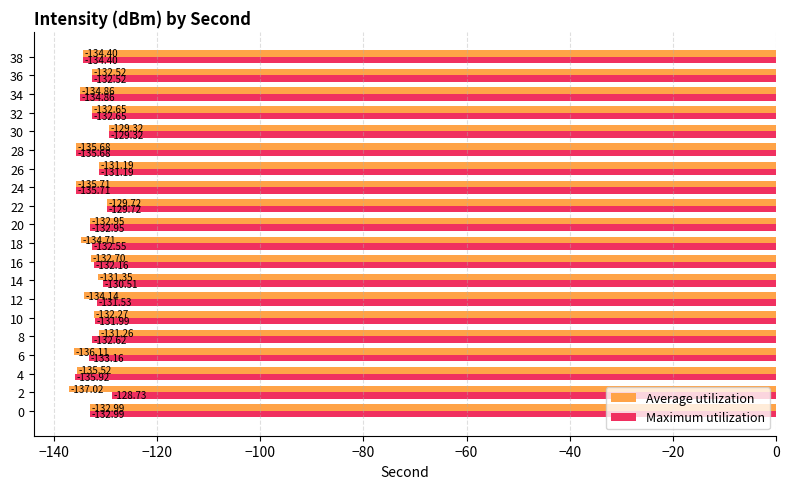

List the series in order of their overall mean, highest first.

Maximum utilization, Average utilization